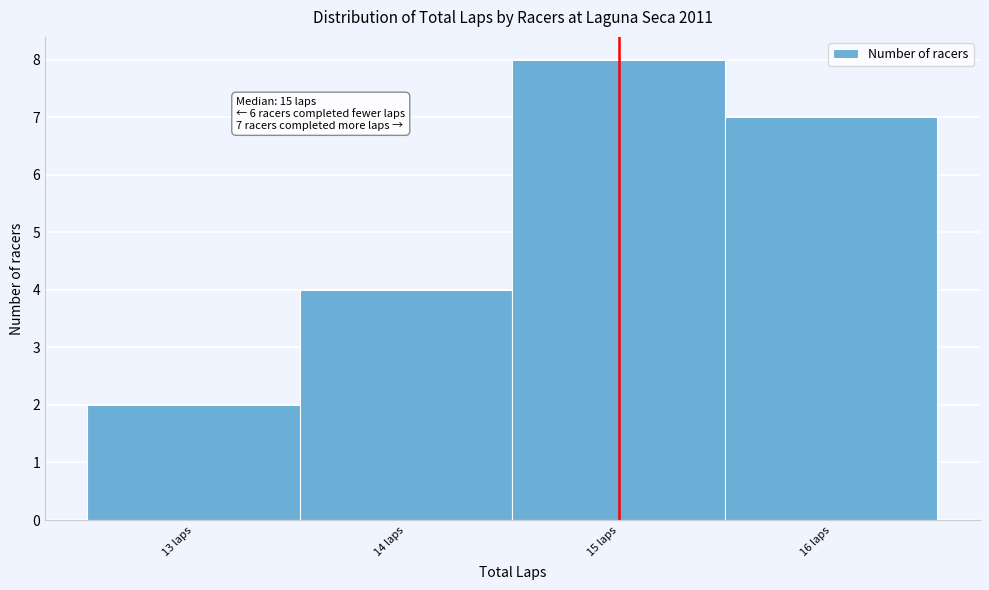

Over which range of the x-axis is the bar tallest?

14.5 to 15.5